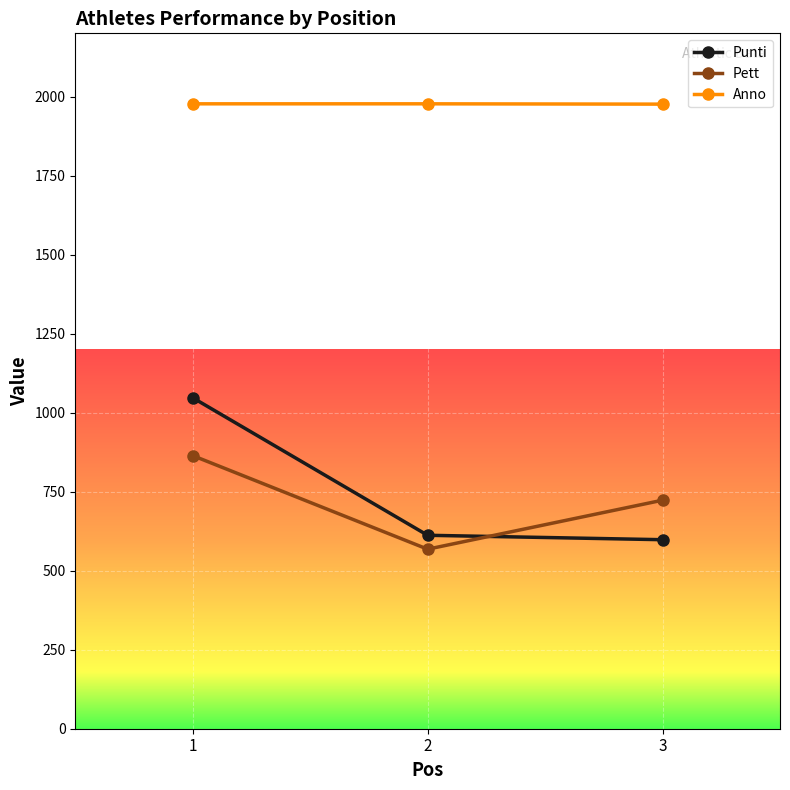

Is this an area chart (filled region under the line)?

No